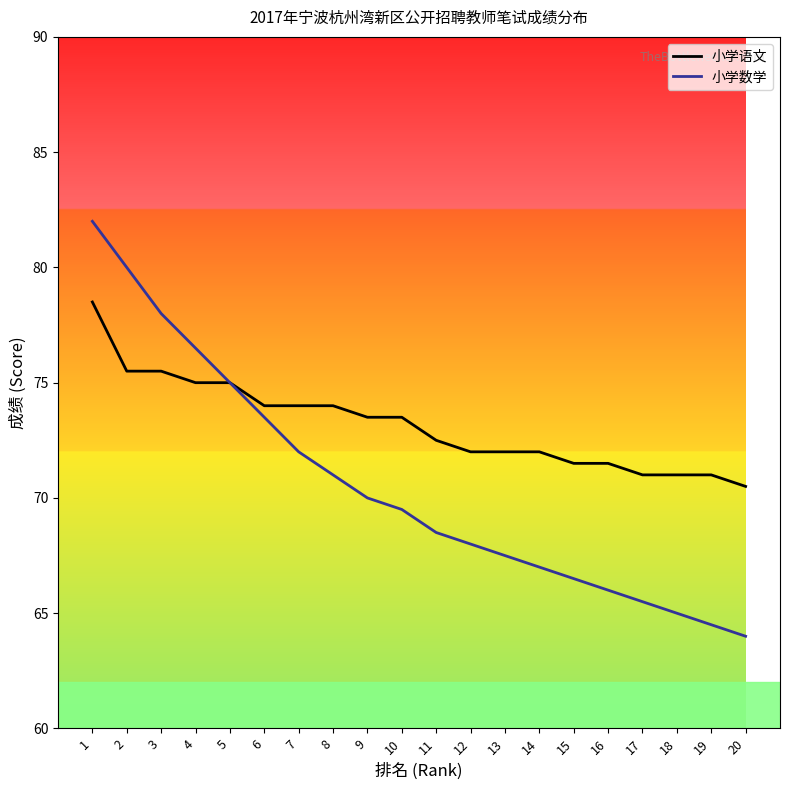

What is the difference between the second highest and minimum values in the 小学数学 series?

16.0